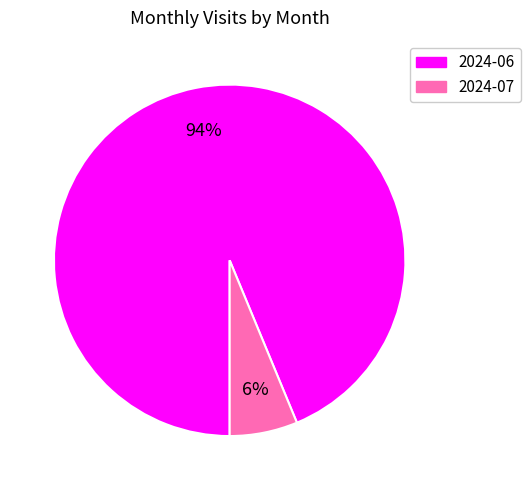

Which slice is the smallest?

2024-07